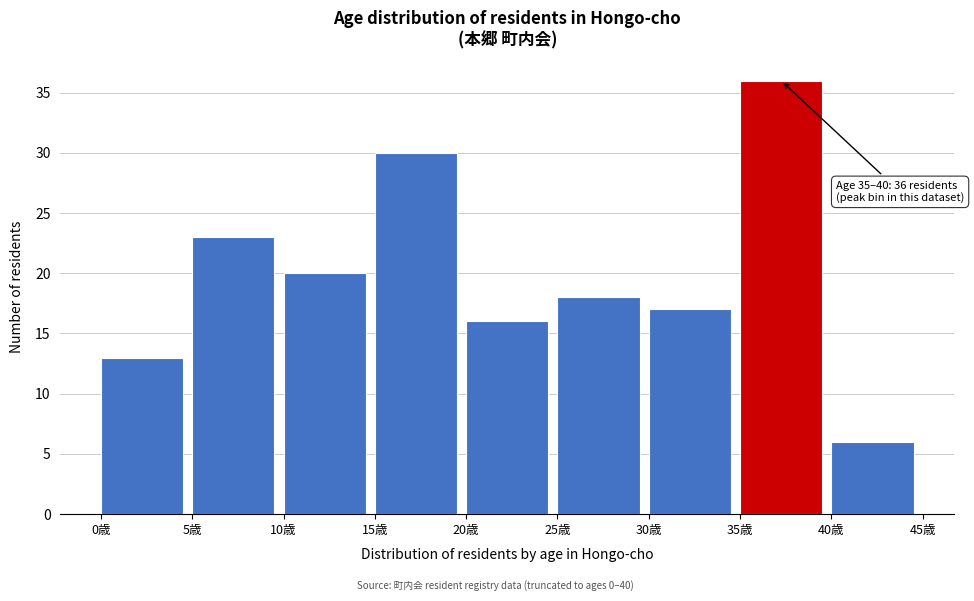

Over which range of the x-axis is the bar tallest?

35 to 40